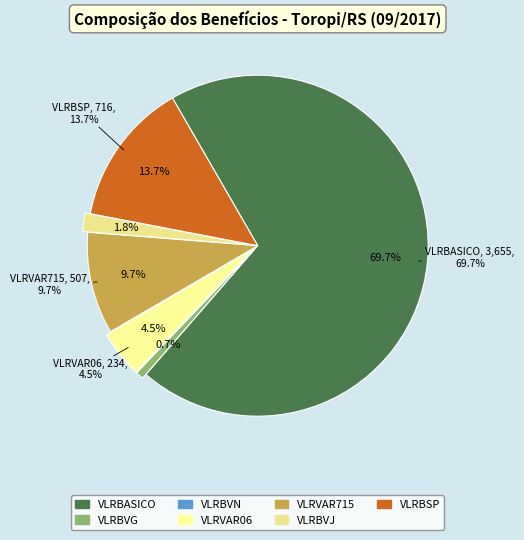

Rank the categories by value from highest to lowest.

VLRBASICO, VLRBSP, VLRVAR715, VLRVAR06, VLRBVJ, VLRBVG, VLRBVN